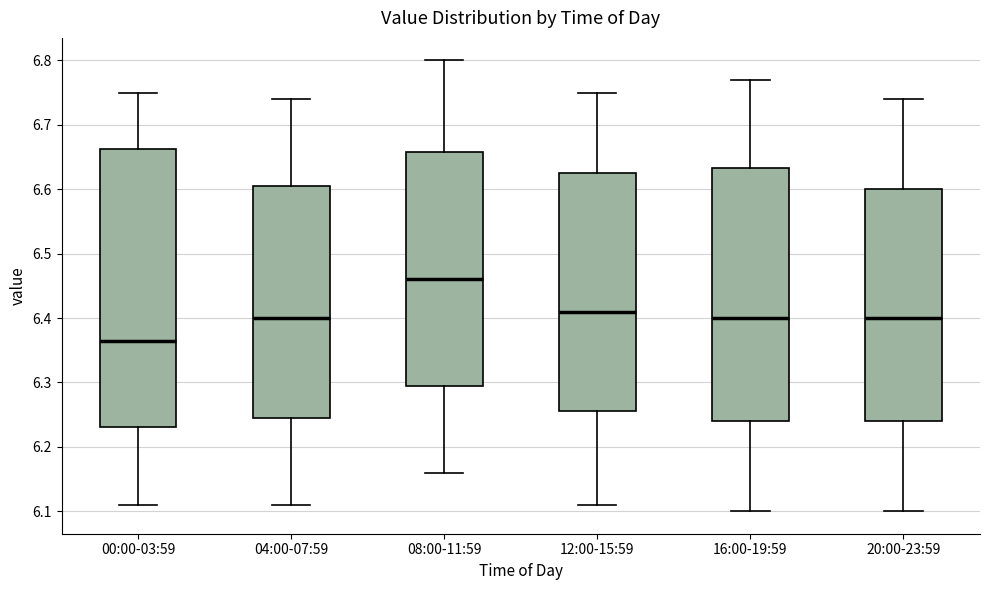

Where does the upper whisker of the box for 04:00-07:59 end on the y-axis? The values are not printed on the chart, so give them approximately, as read against the axis.

6.74